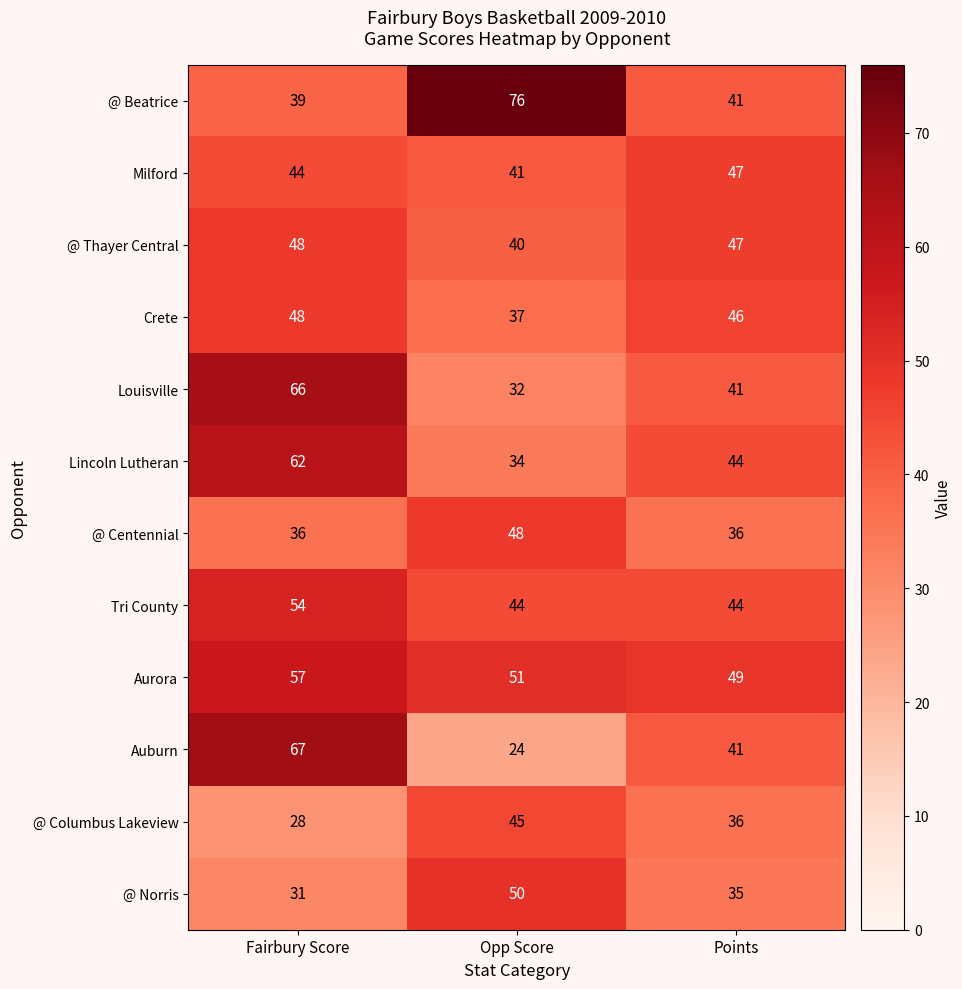

What is the spread (max minus min) of values at Opp Score?

52